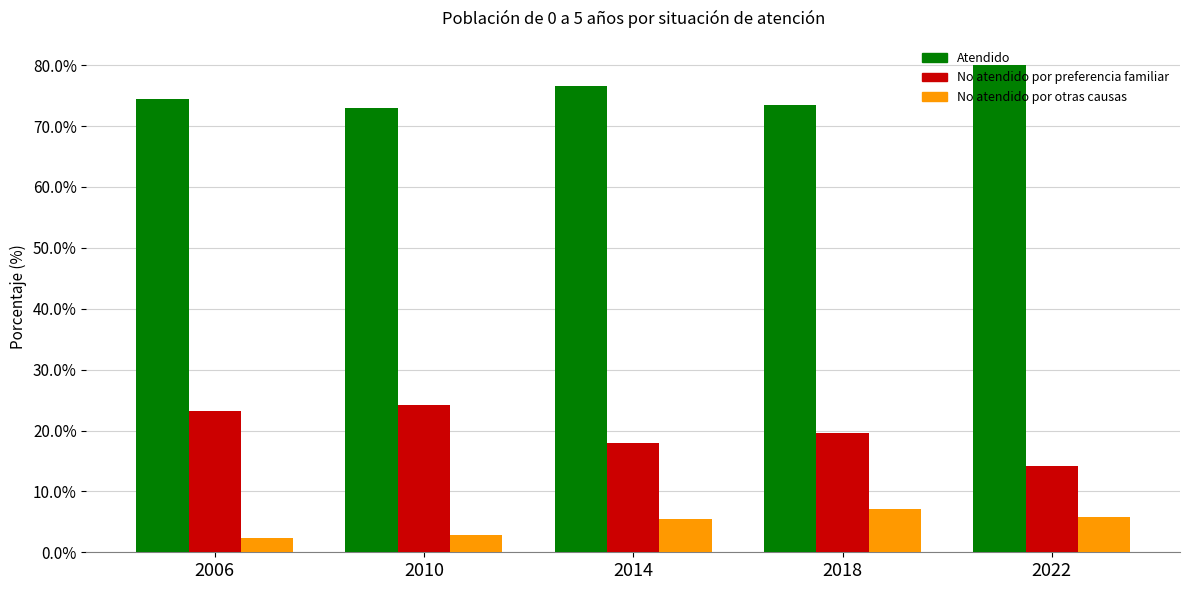

What is the sum of all Atendido values?

377.5